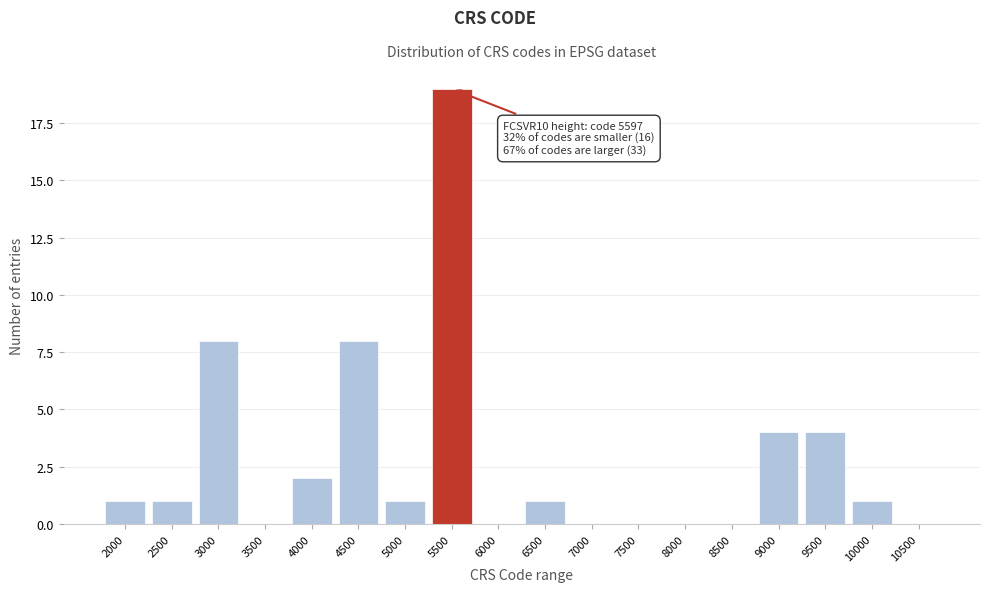

Reading left to right, list all the values displayed in this chart.

2000=1	2500=1	3000=8	3500=0	4000=2	4500=8	5000=1	5500=19	6000=0	6500=1	7000=0	7500=0	8000=0	8500=0	9000=4	9500=4	10000=1	10500=0